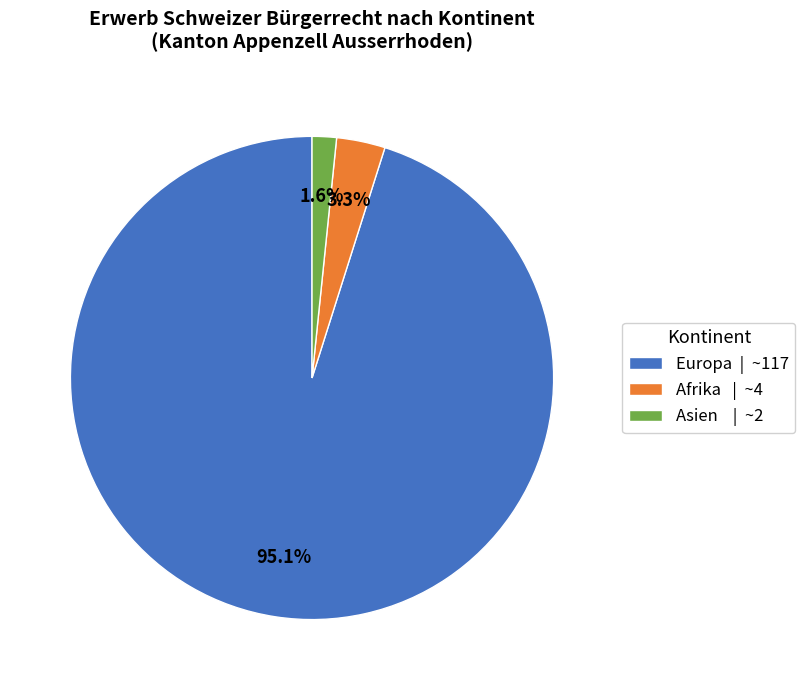

What is the ratio of the value at Asien | ~2 to the value at Afrika | ~4?

0.5